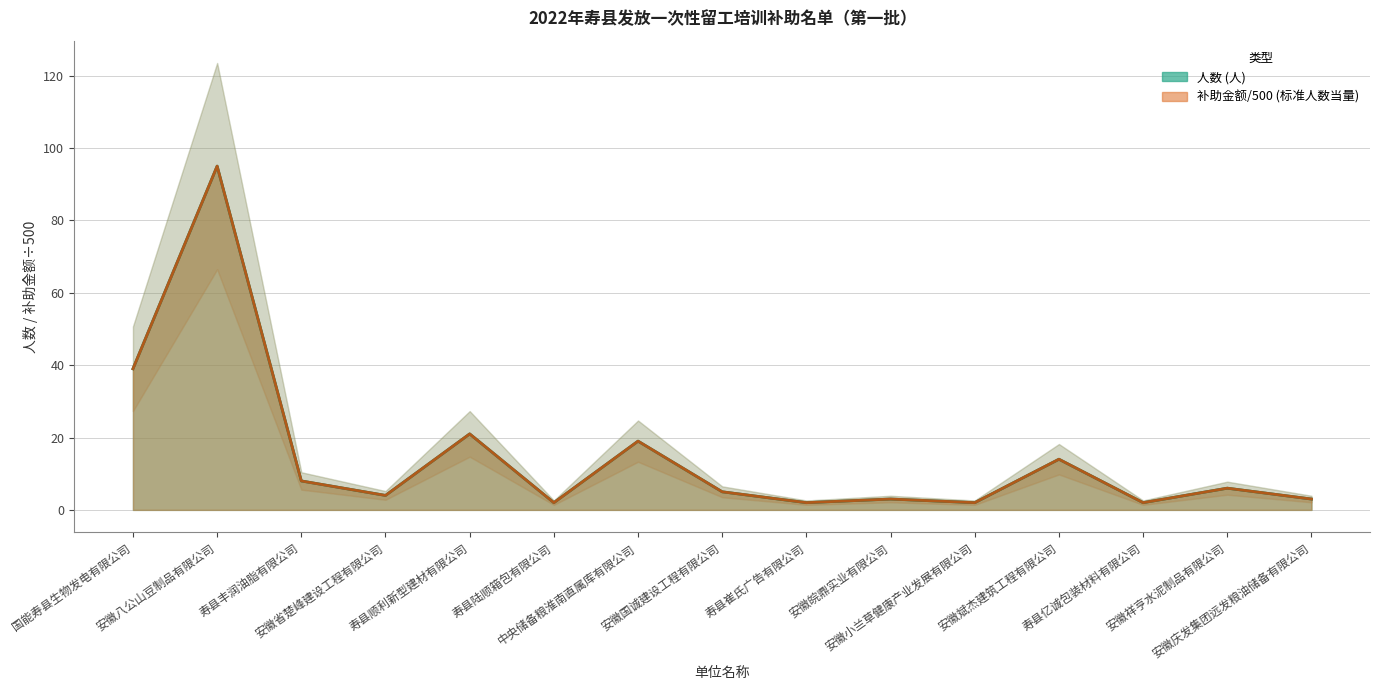

What is the label of the 7th point from the left?

中央储备粮淮南直属库有限公司